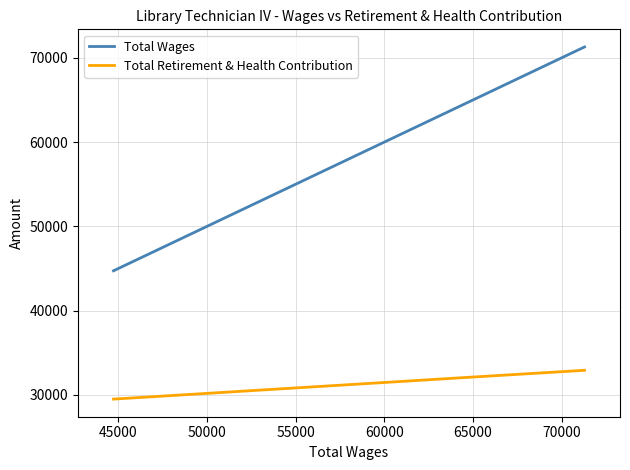

Rank the series by their average value, from highest to lowest.

Total Wages, Total Retirement & Health Contribution